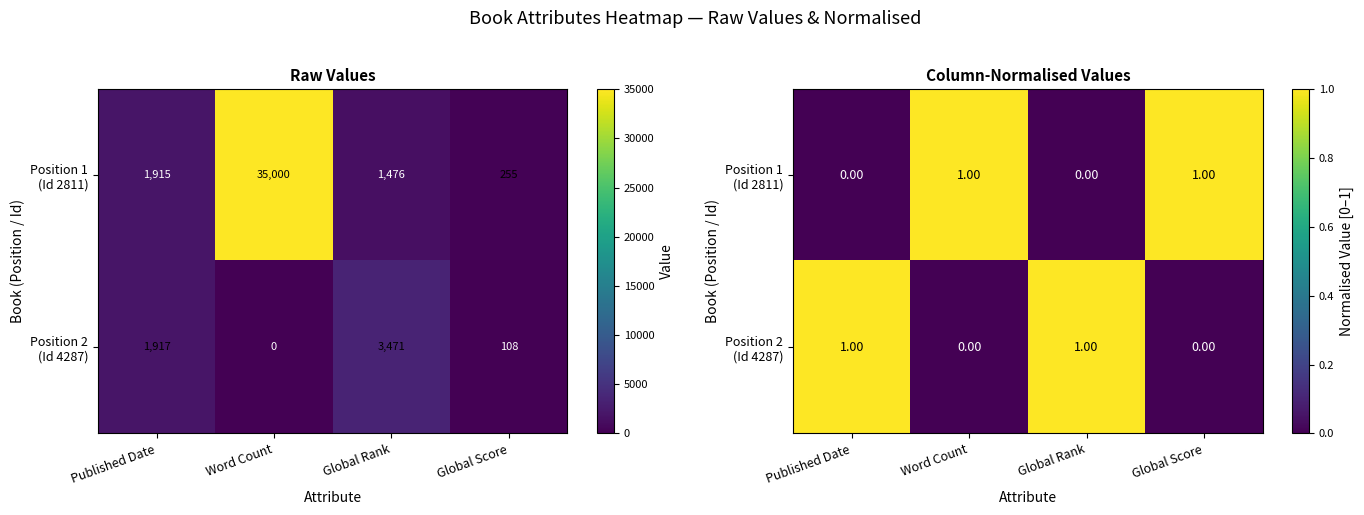

Which series changed the most between Published Date and Word Count?

Position 1 (Id 2811)